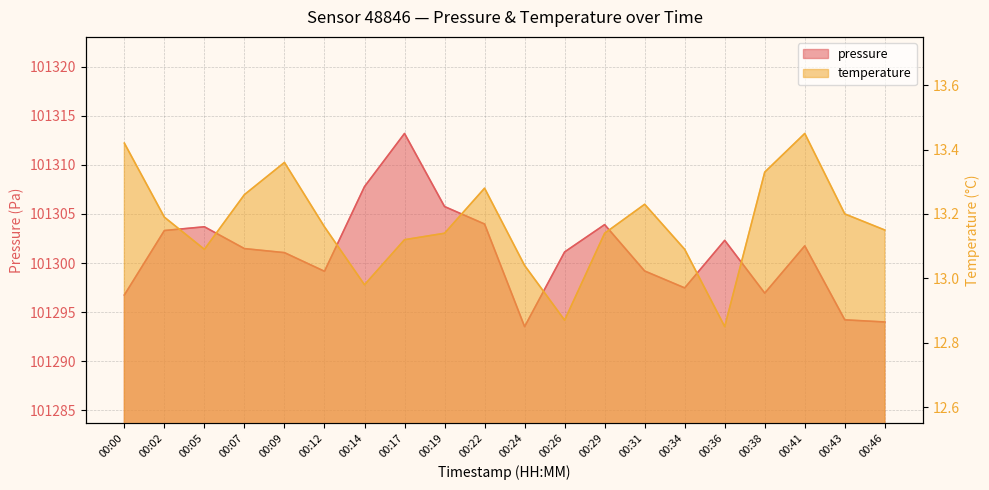

How many values in the pressure series are below 101301?

8